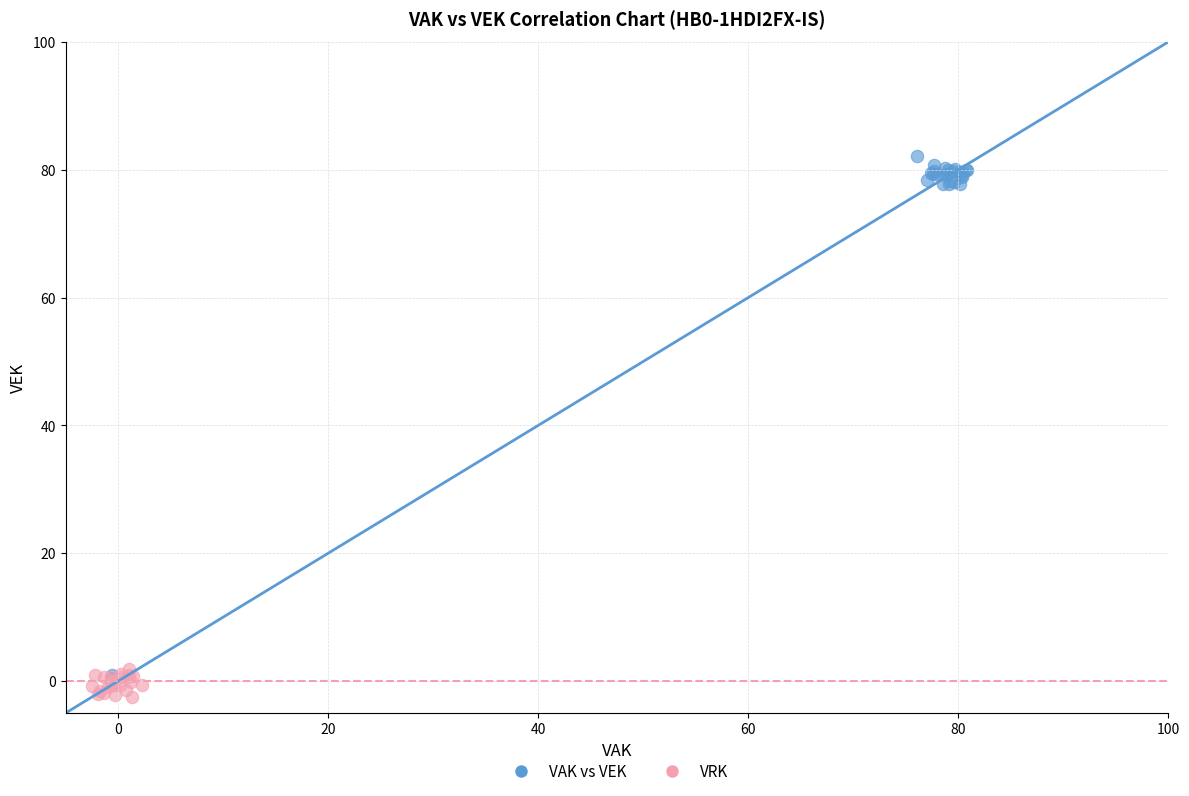

Which series has the widest spread of Y values?

VAK vs VEK